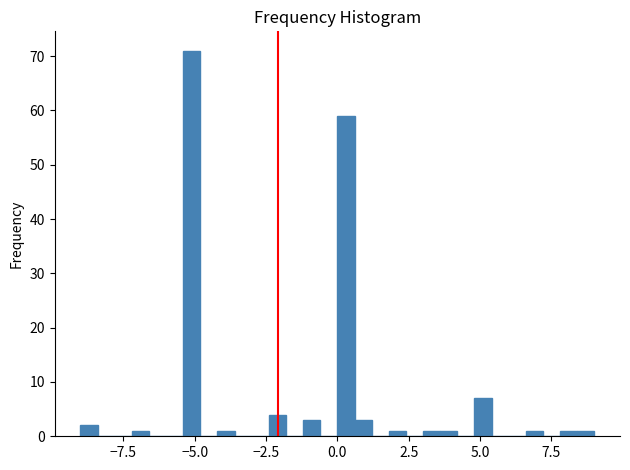

Read against the x-axis, roughly where is the centre of the tallest bar?

-5.0